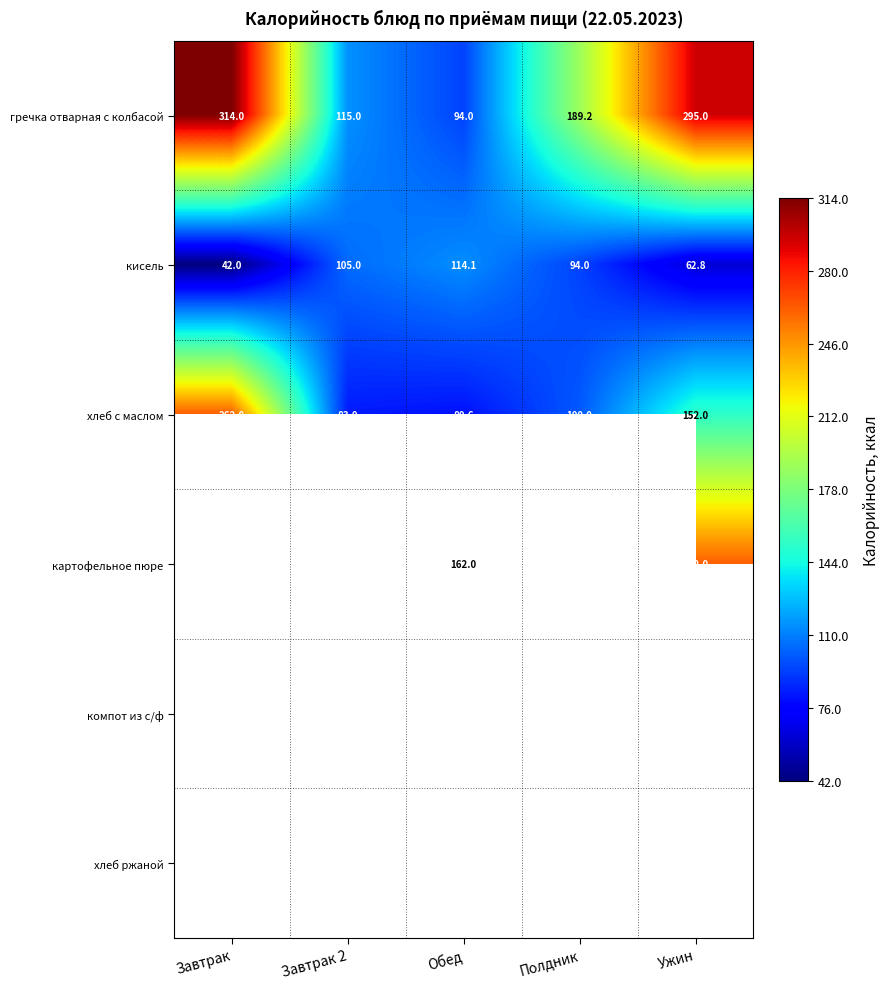

How many distinct data groups are displayed?

6